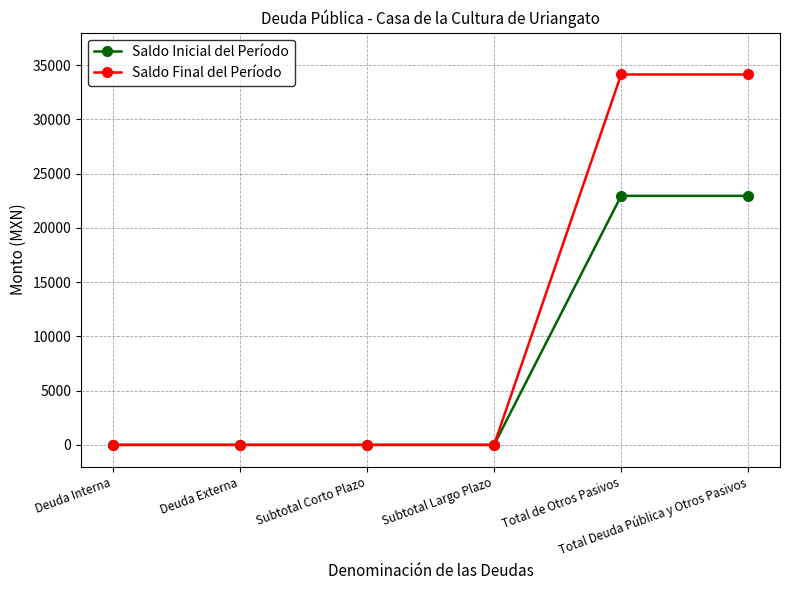

What position from the left is Deuda Externa?

2